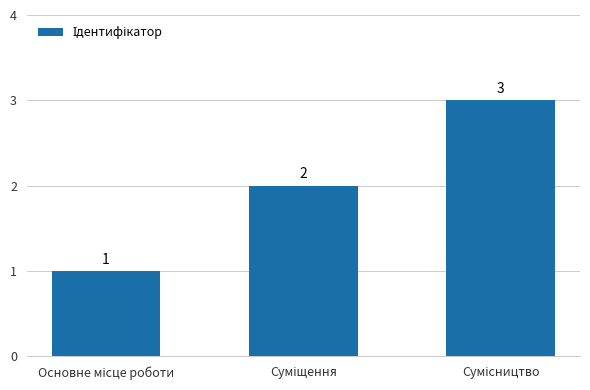

Does the chart contain stacked bars?

No